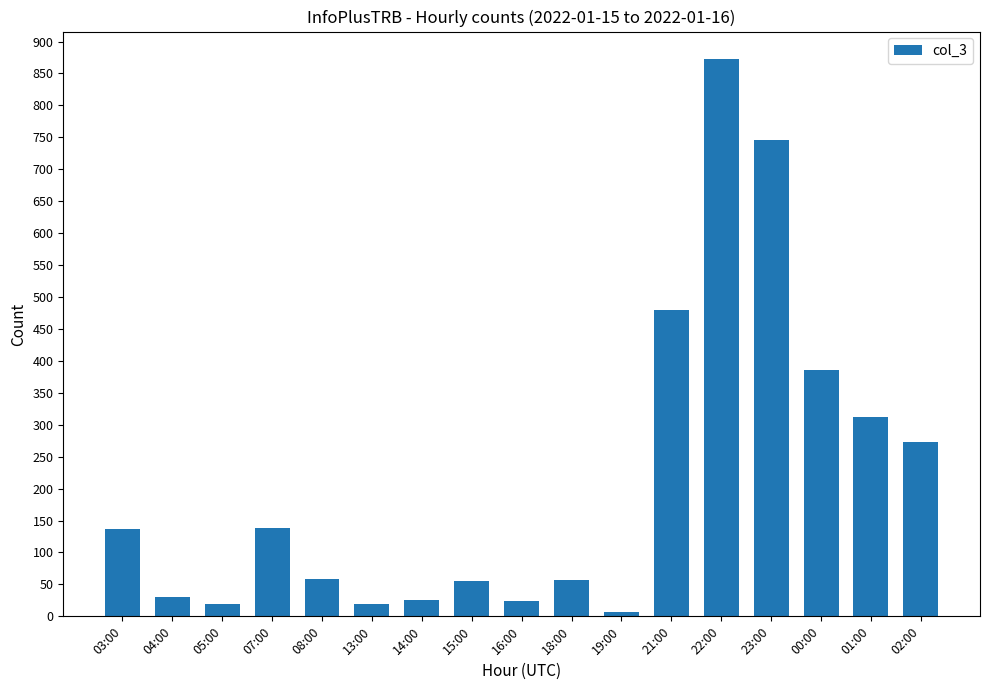

Is it true that the value at 05:00 is 20?

True